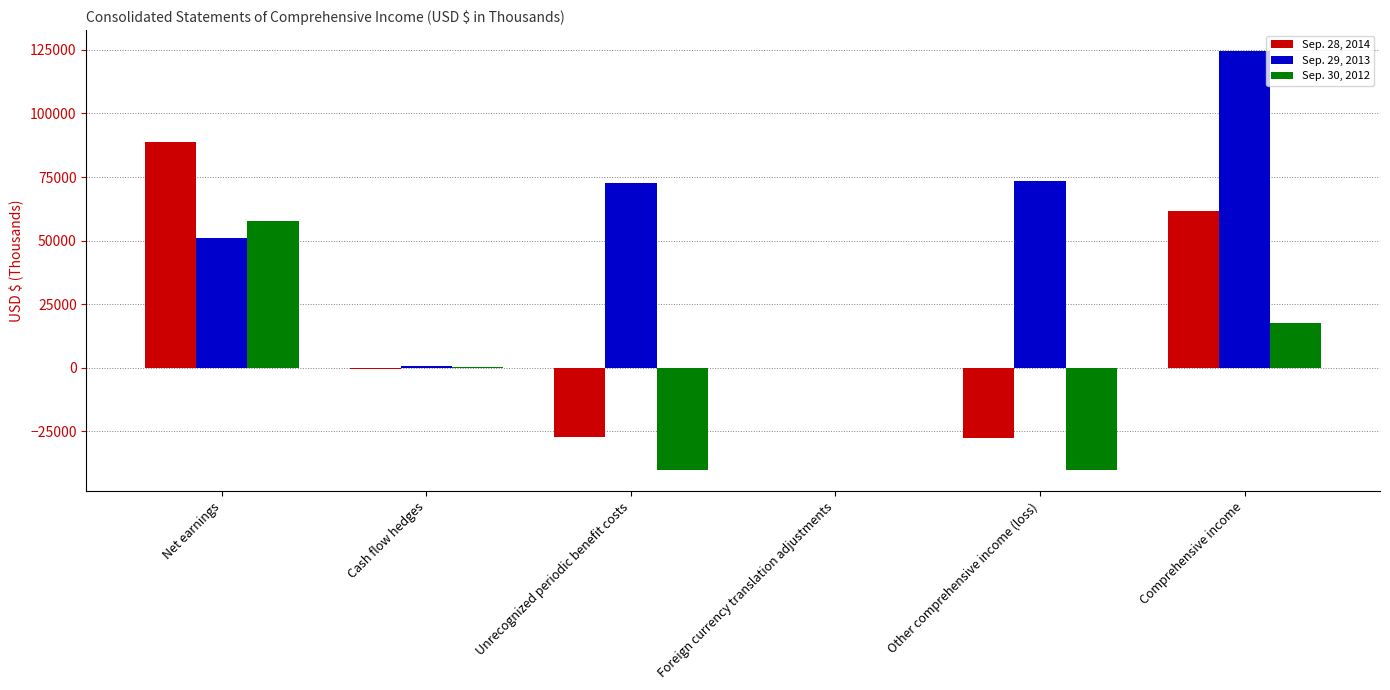

What is the total value across all series at Comprehensive income?

203561